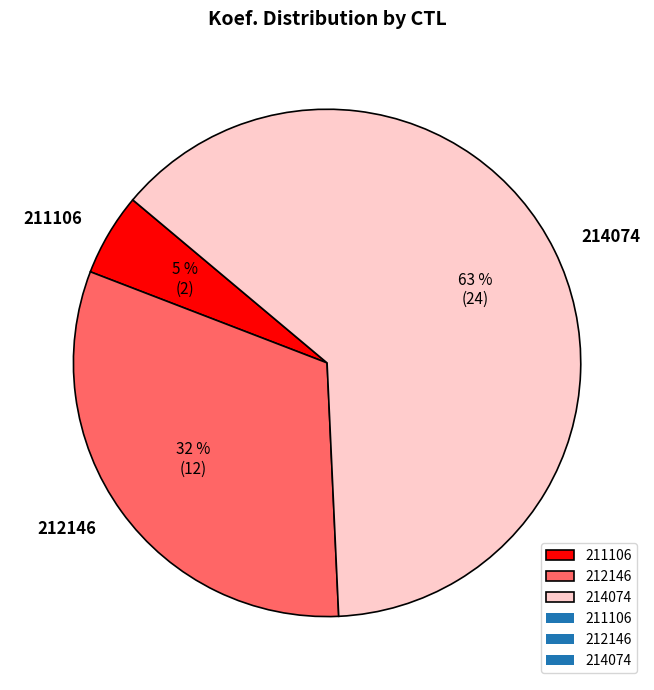

How many slices are in this pie chart?

3